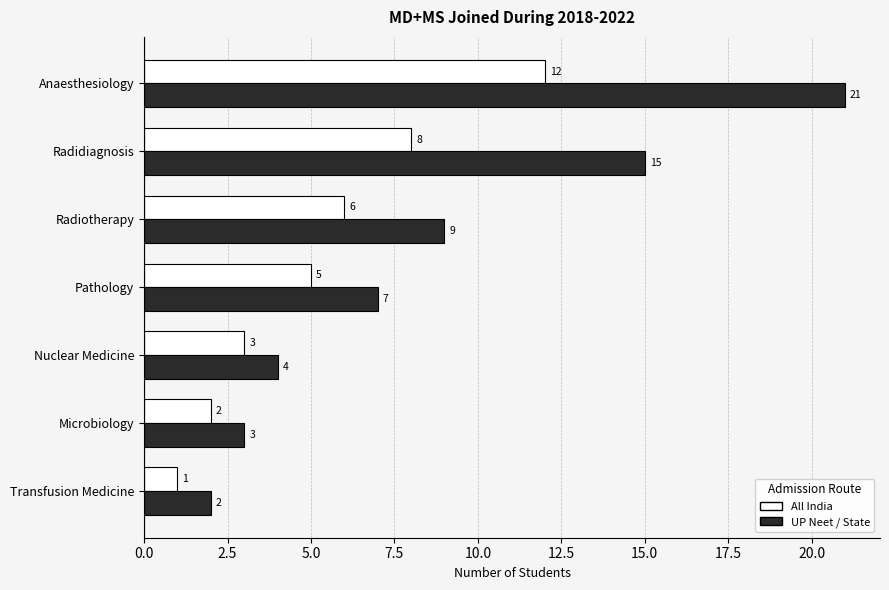

What is the sum of the UP Neet / State values at Radiotherapy and Anaesthesiology?

30